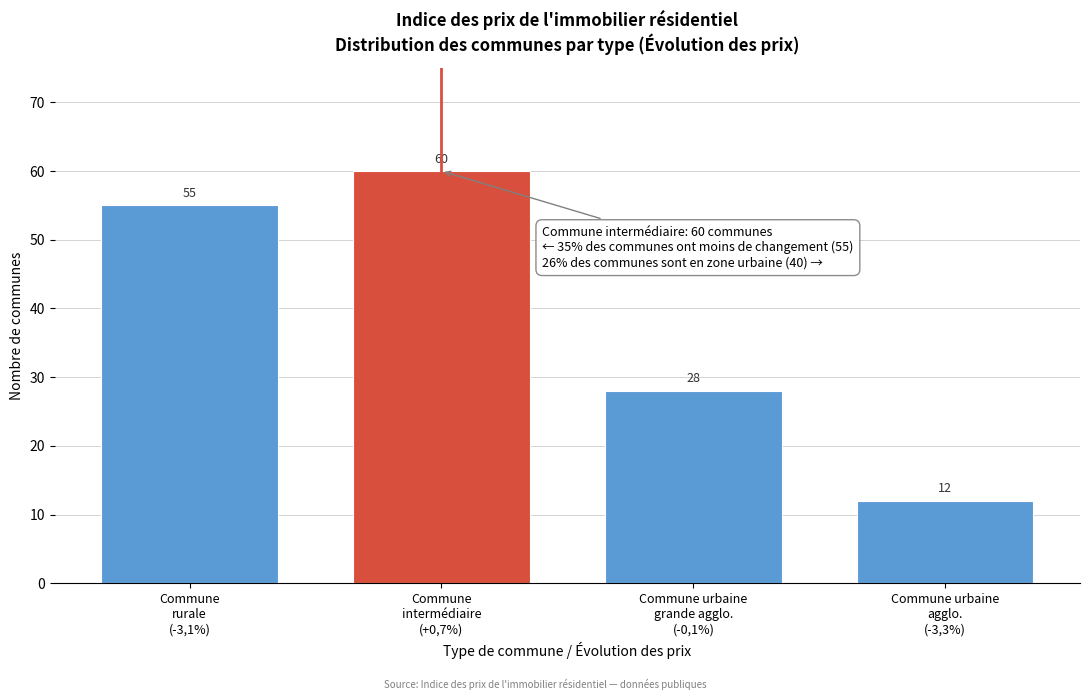

Reading left to right, extract all data points from this chart.

55	60	28	12